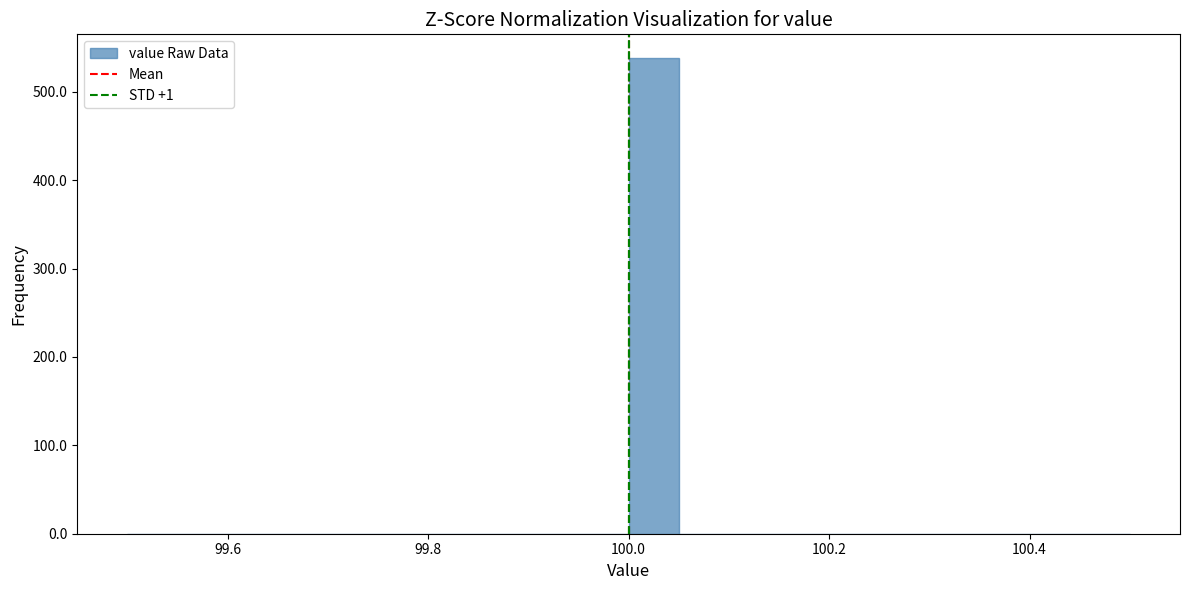

Read against the x-axis, roughly where is the centre of the tallest bar?

100.02